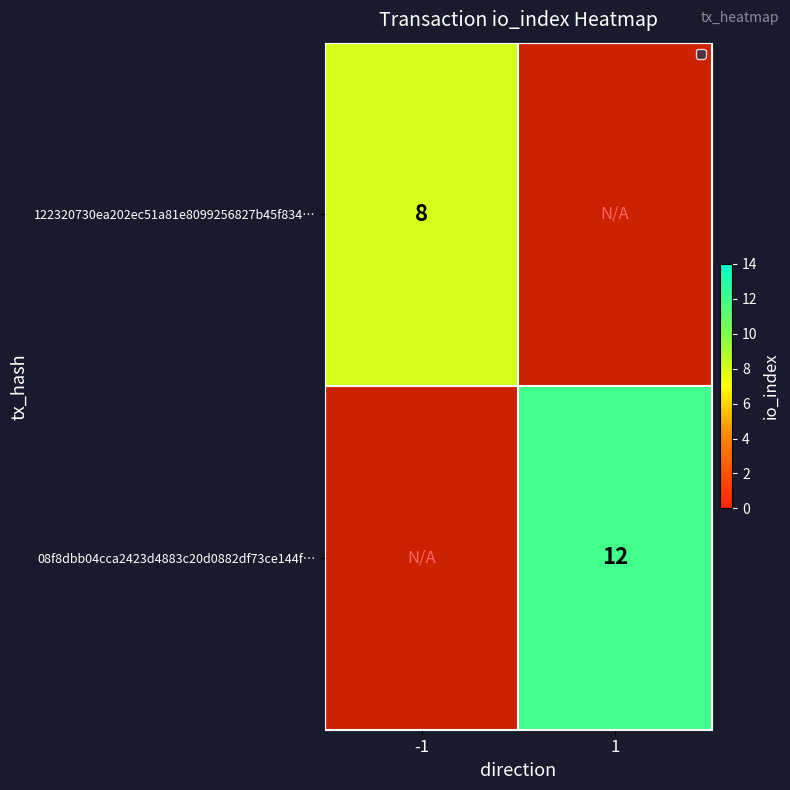

Is the value of 08f8dbb04cca2423d4883c20d0882df73ce144f… at 1 greater than the value of 122320730ea202ec51a81e8099256827b45f834… at -1?

Yes